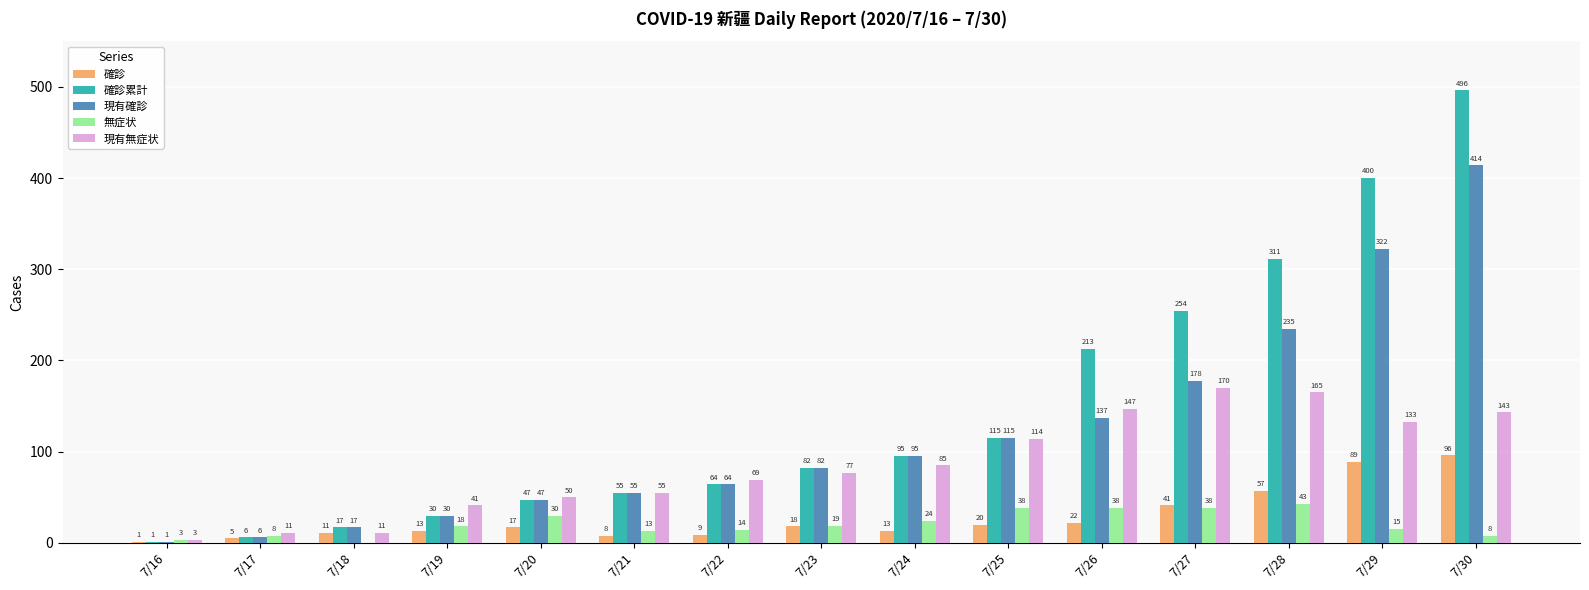

What is the sum of the 確診累計 values at 7/16 and 7/29?

401